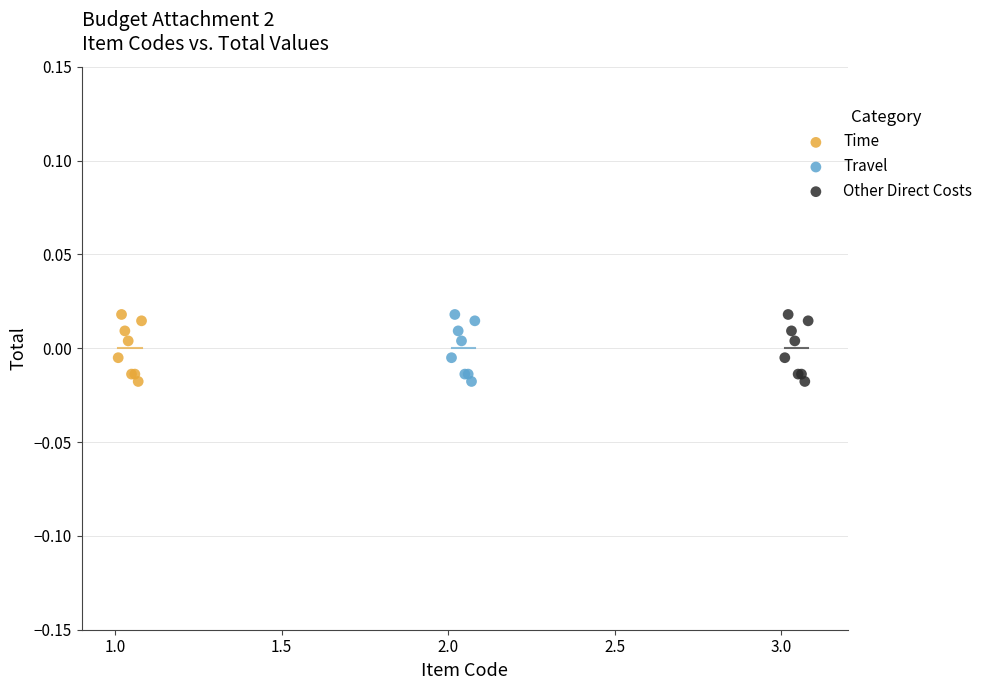

What are all the series names shown in the legend?

Time, Travel, Other Direct Costs